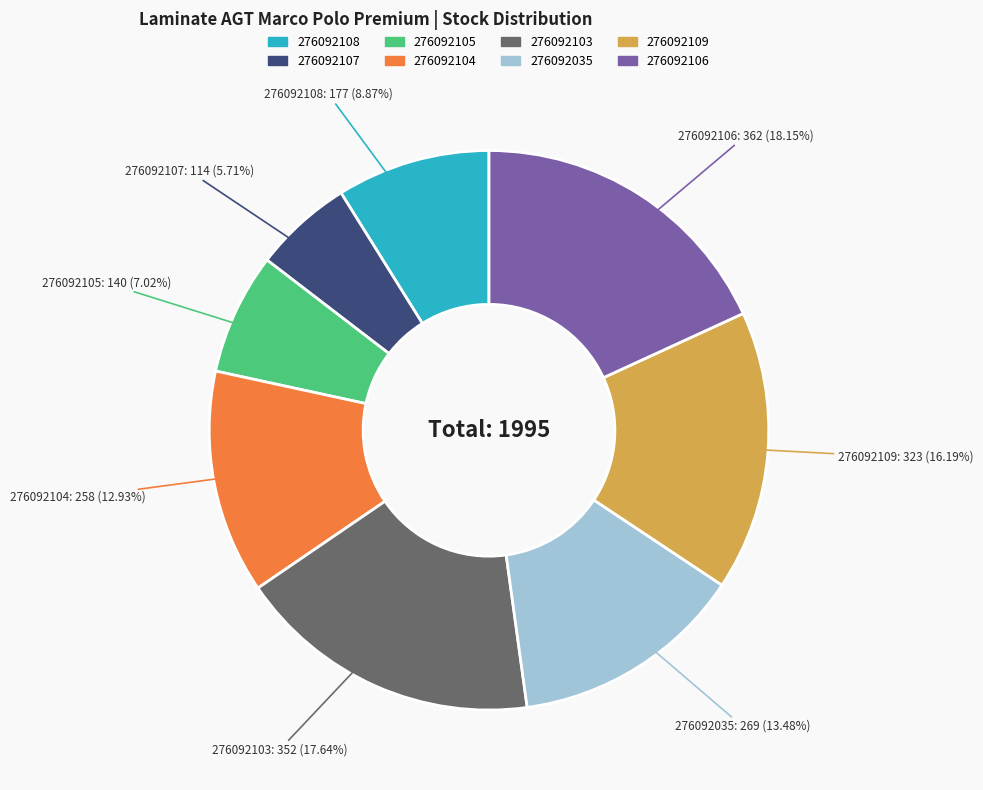

Which category has the biggest portion of the pie?

276092106